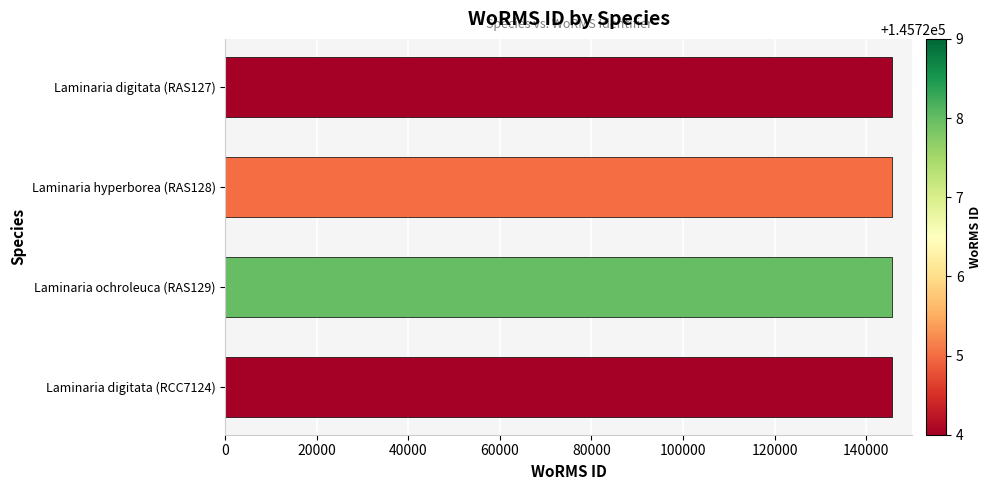

What is the average value?

145725